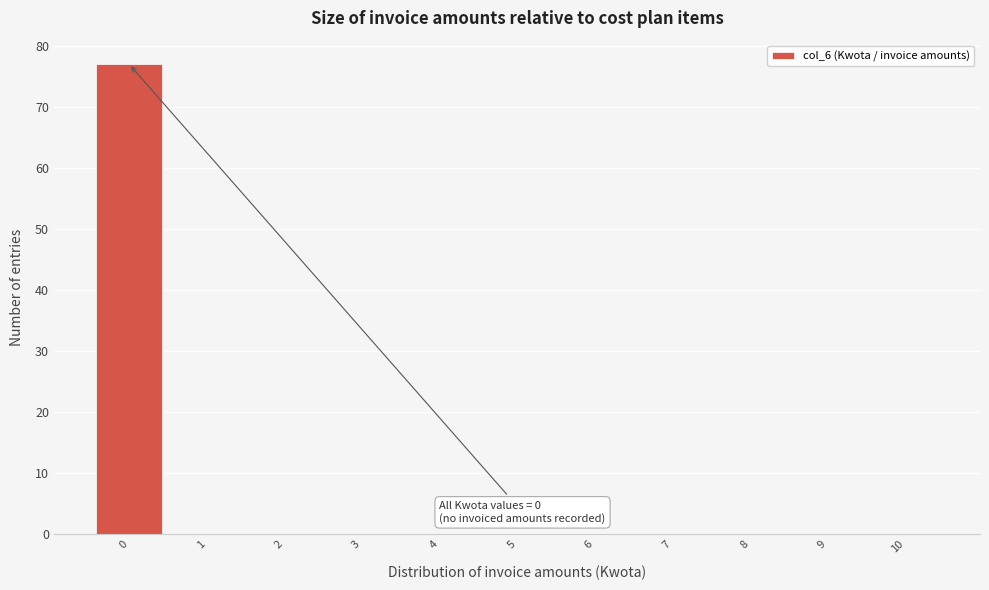

Over which range of the x-axis is the bar tallest?

-0.5 to 0.5